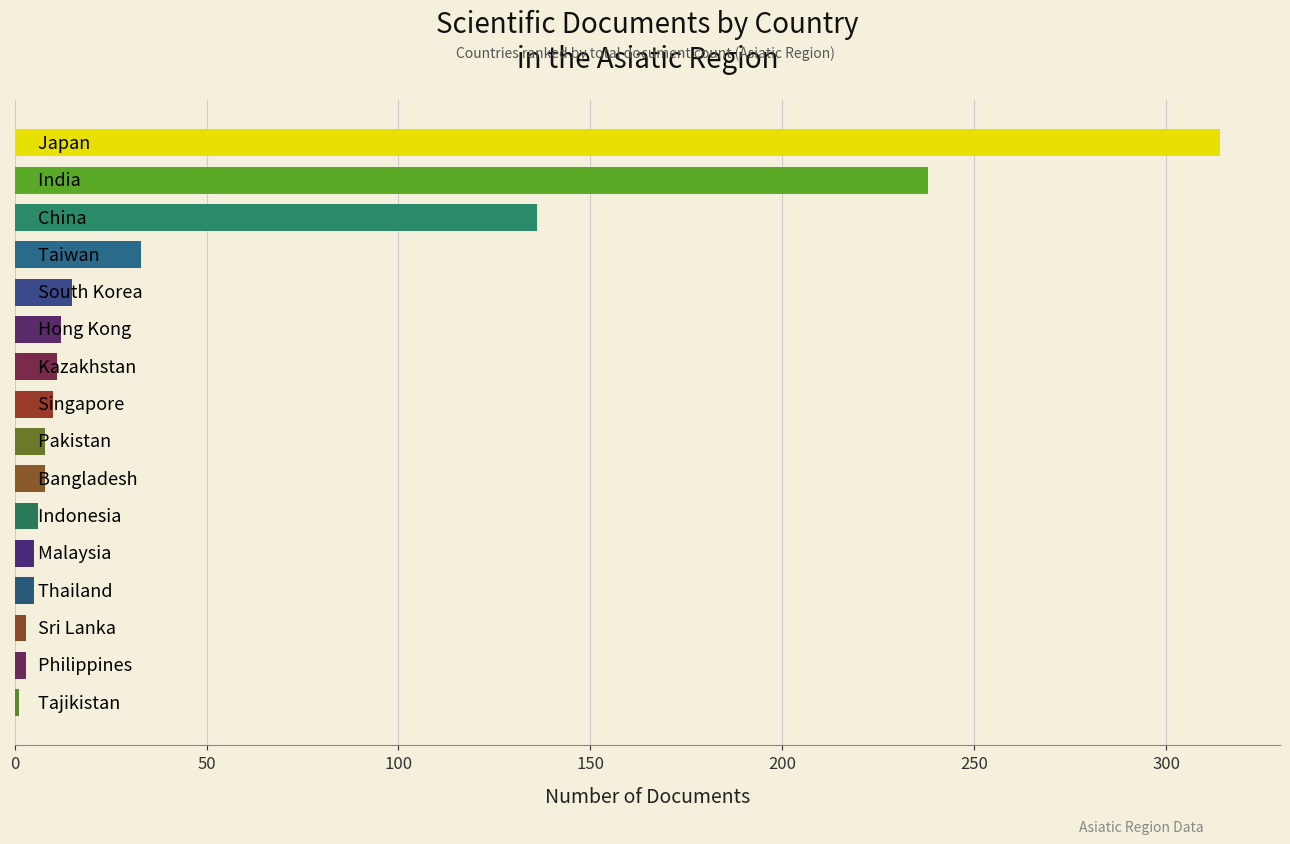

How many data points are less than 10?

8